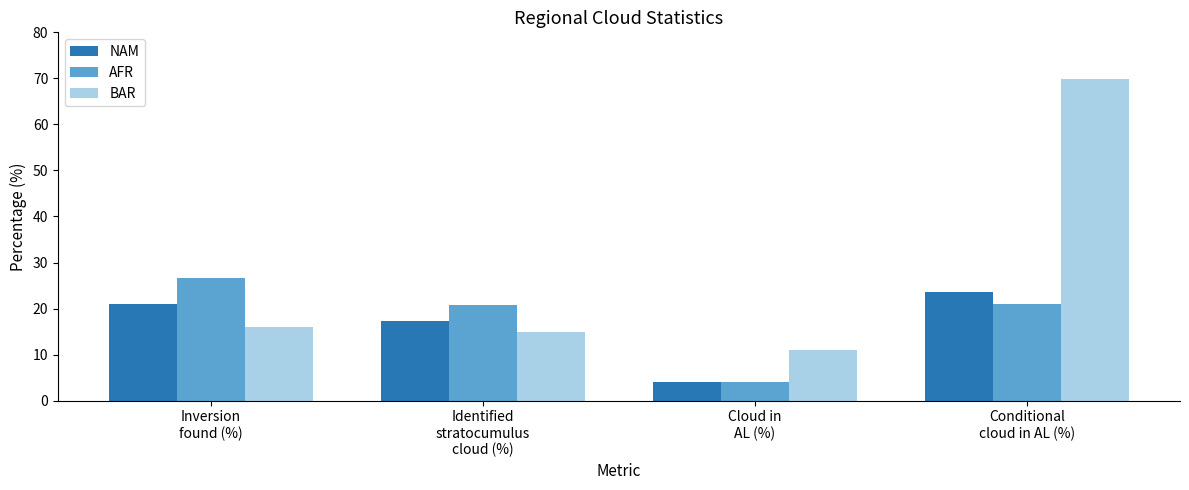

What position from the right is Identified
stratocumulus
cloud (%)?

3